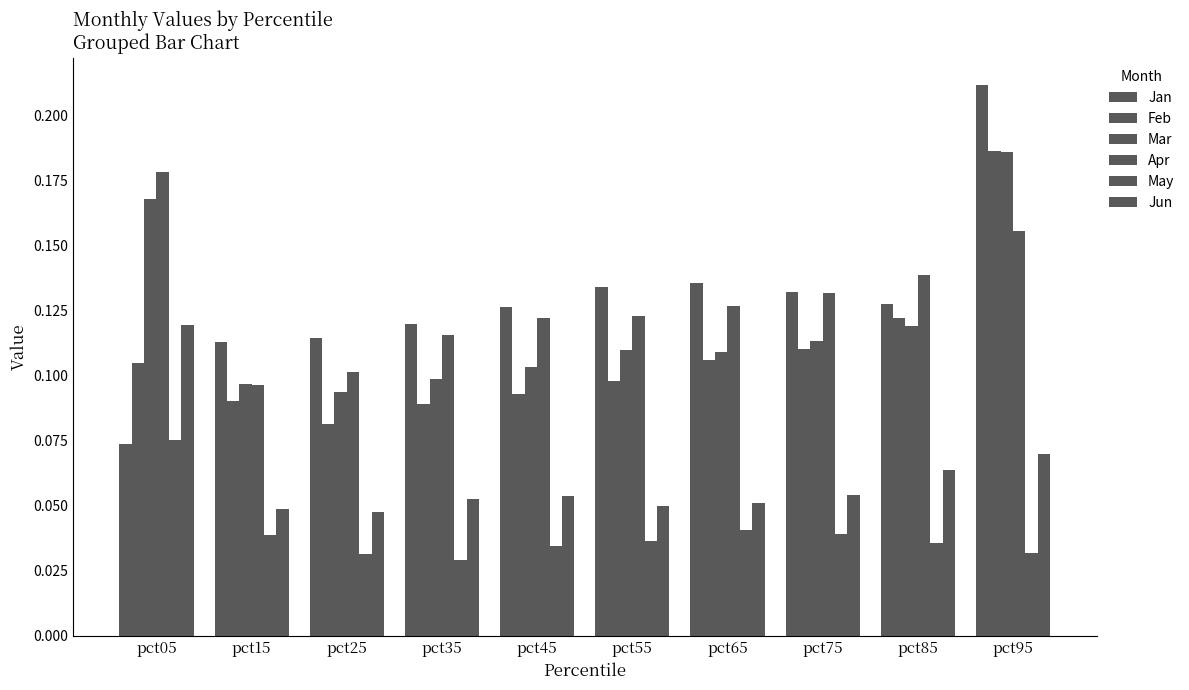

How many series are shown in this chart?

6